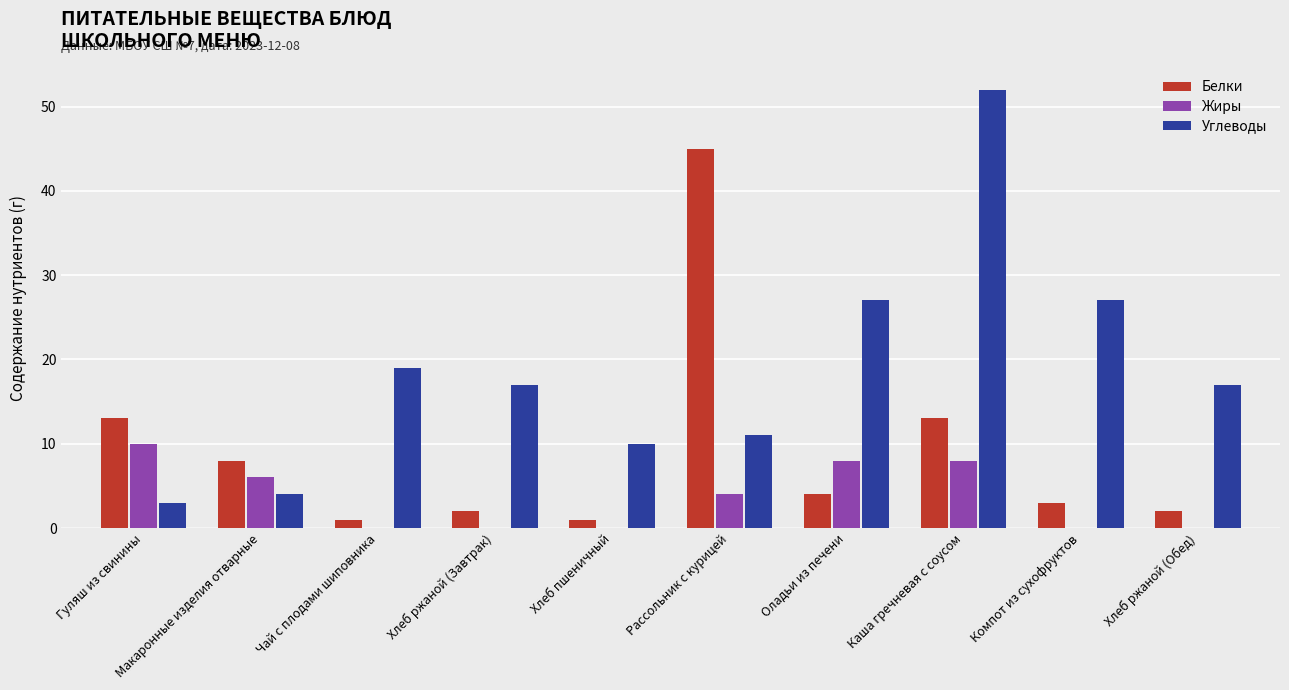

Is the value of Белки at Рассольник с курицей greater than the value of Жиры at Компот из сухофруктов?

Yes